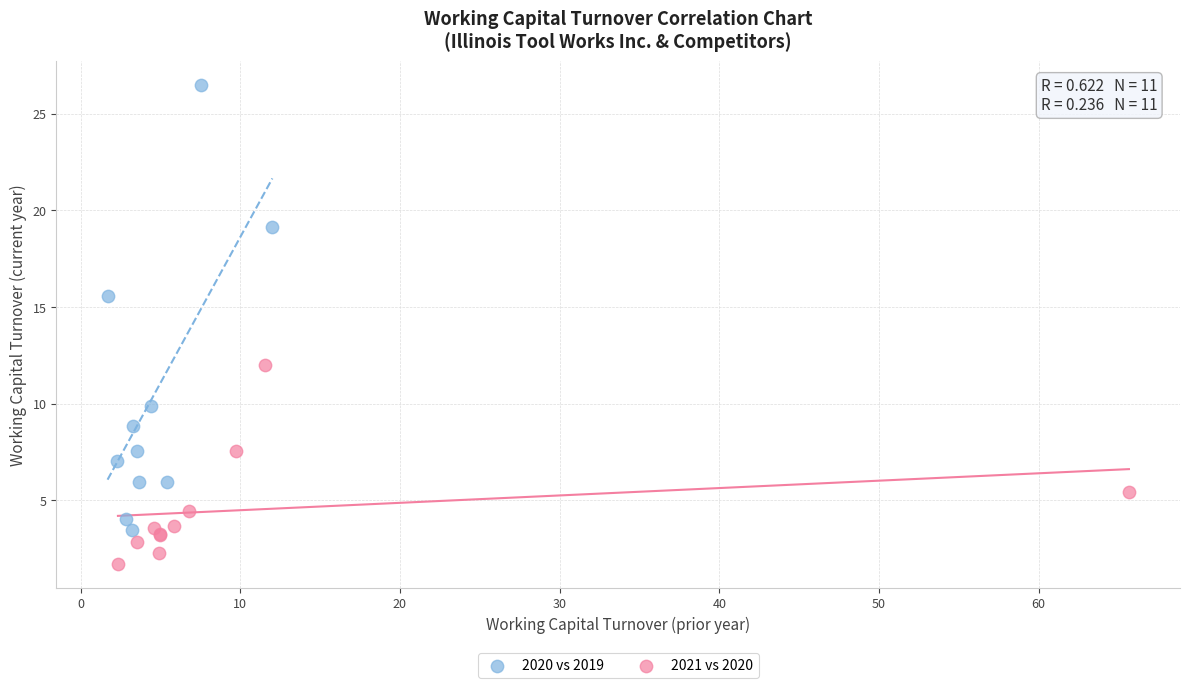

Which series contains the lowest Y value?

2021 vs 2020